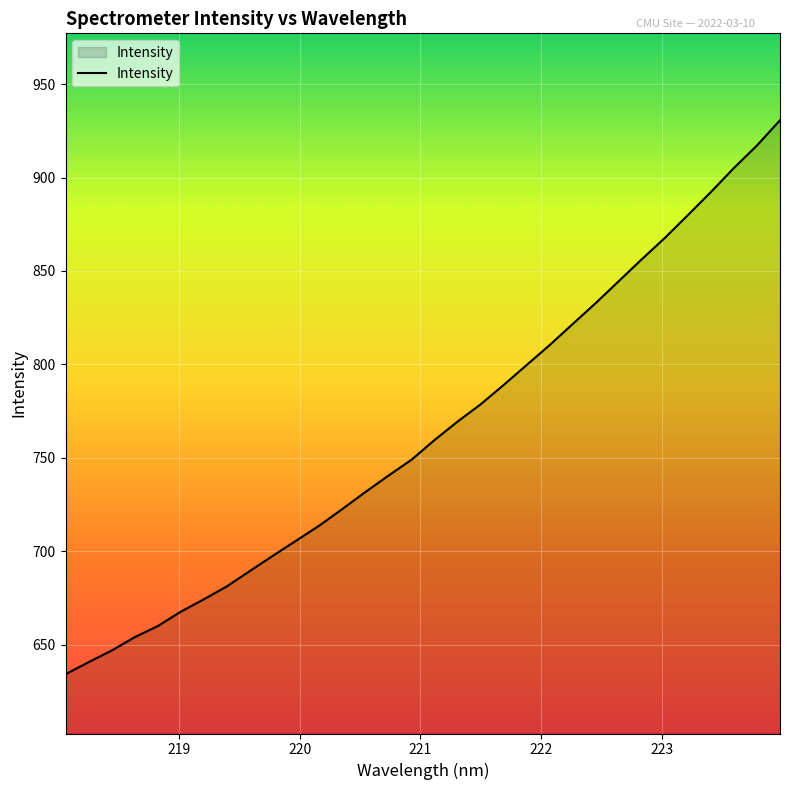

Does the chart have visible grid lines?

Yes